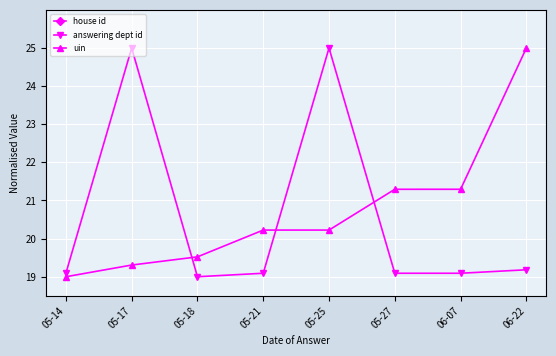

At which label is house id closest to 50?

05-14